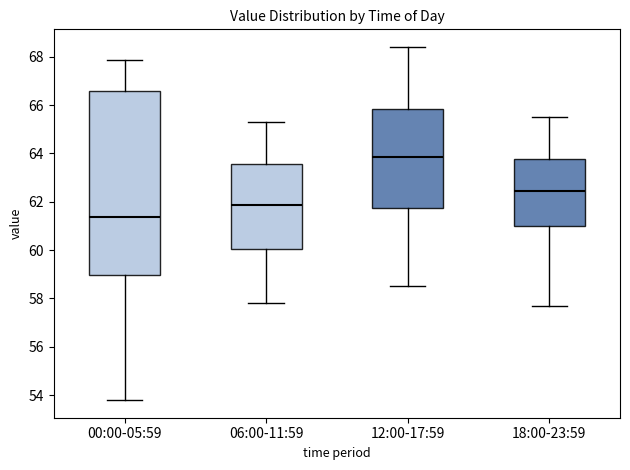

Reading left to right, transcribe this box plot: for each box, give where its median line is, the range the box spans, and where its two whiskers end, as read against the y-axis. The values are not printed on the chart, so give them approximately, as read against the axis.

00:00-05:59: median 61.4, box 59.0 to 66.6, whiskers 53.8 to 67.8
06:00-11:59: median 61.8, box 60.0 to 63.6, whiskers 57.8 to 65.4
12:00-17:59: median 63.8, box 61.8 to 65.8, whiskers 58.6 to 68.4
18:00-23:59: median 62.4, box 61.0 to 63.8, whiskers 57.8 to 65.6